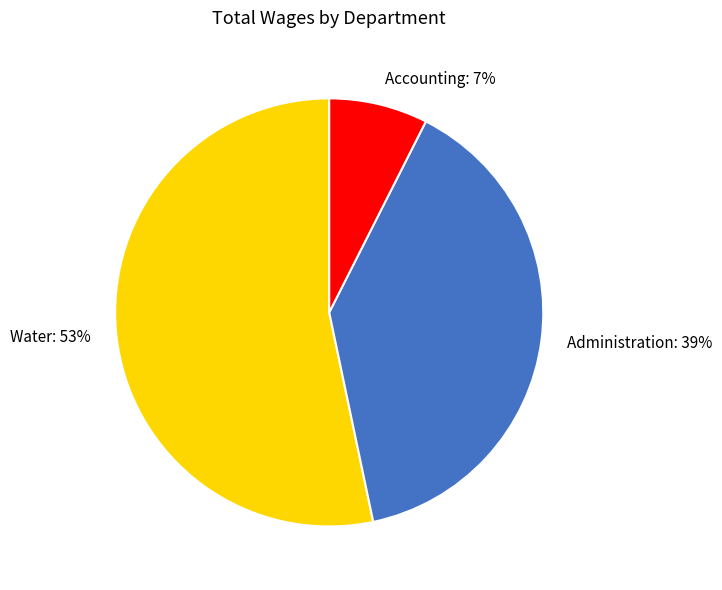

To the nearest percent, what is the difference between the Accounting and Water slice percentages?

46%